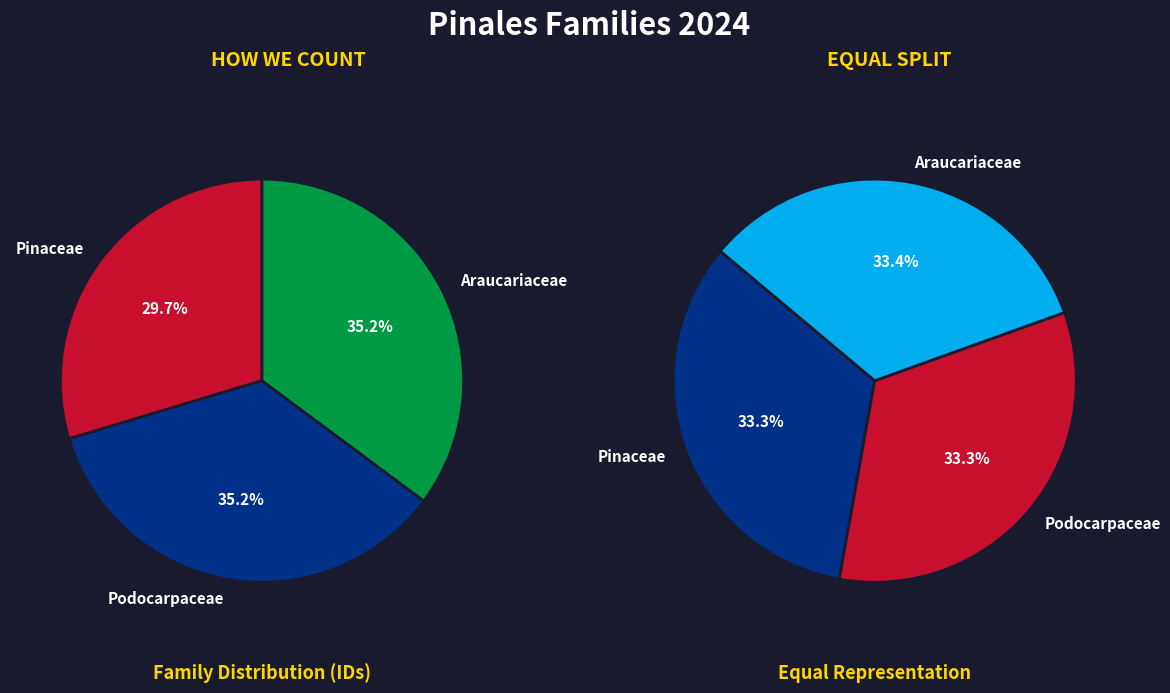

Does any single category account for the majority?

No